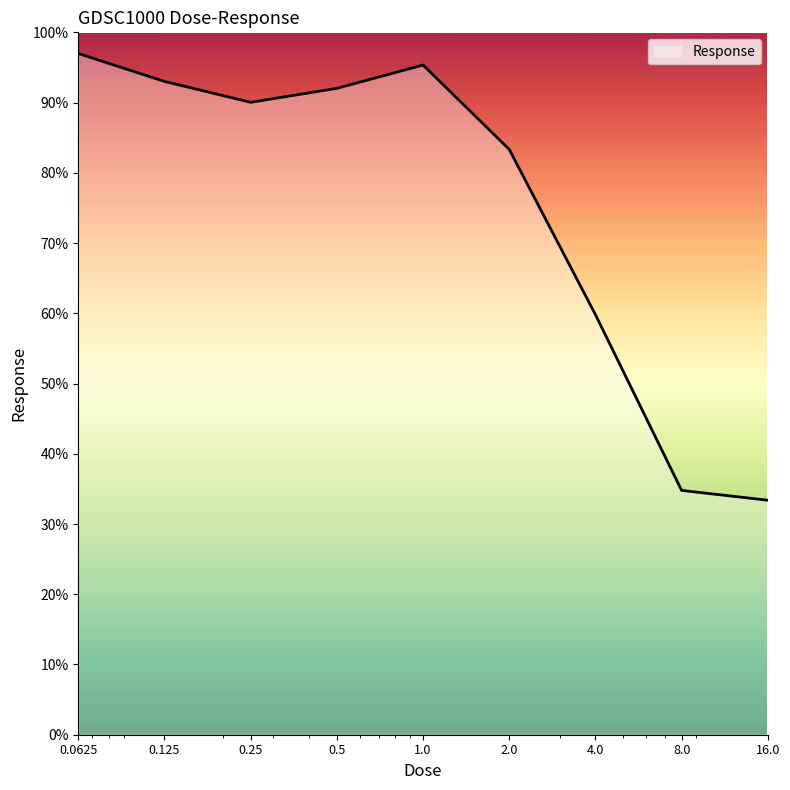

What is the maximum value shown in the chart?

97.0